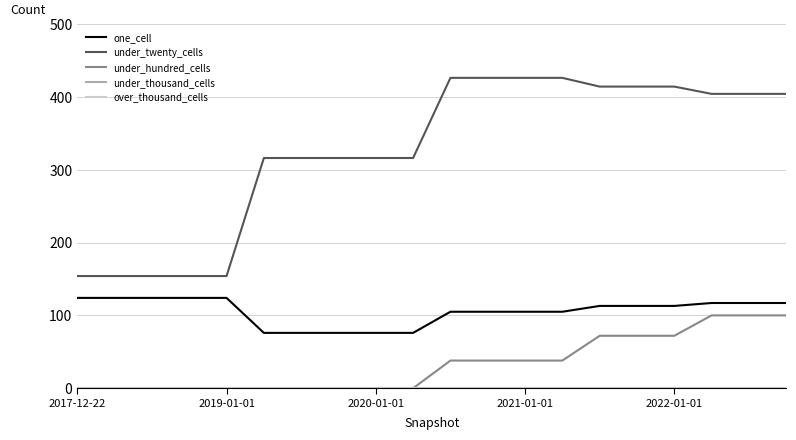

Is this an area chart (filled region under the line)?

No